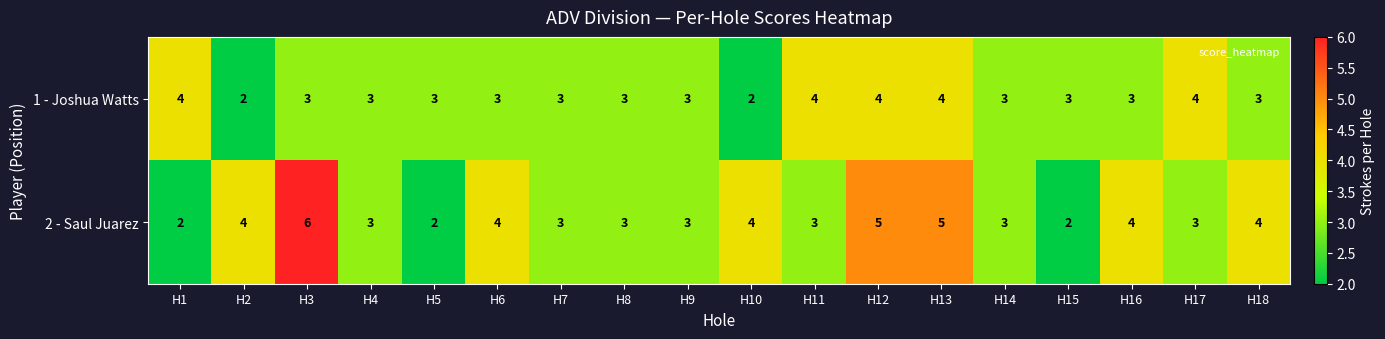

Is the value of 1 - Joshua Watts at H1 greater than the value of 2 - Saul Juarez at H4?

Yes